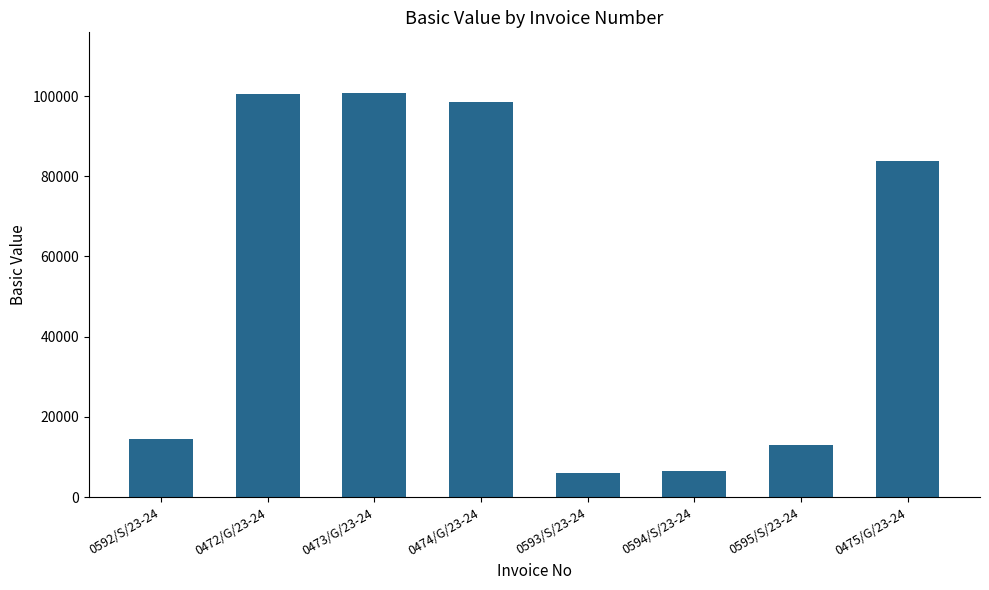

What is the sum of the values at 0593/S/23-24 and 0472/G/23-24?

106431.0